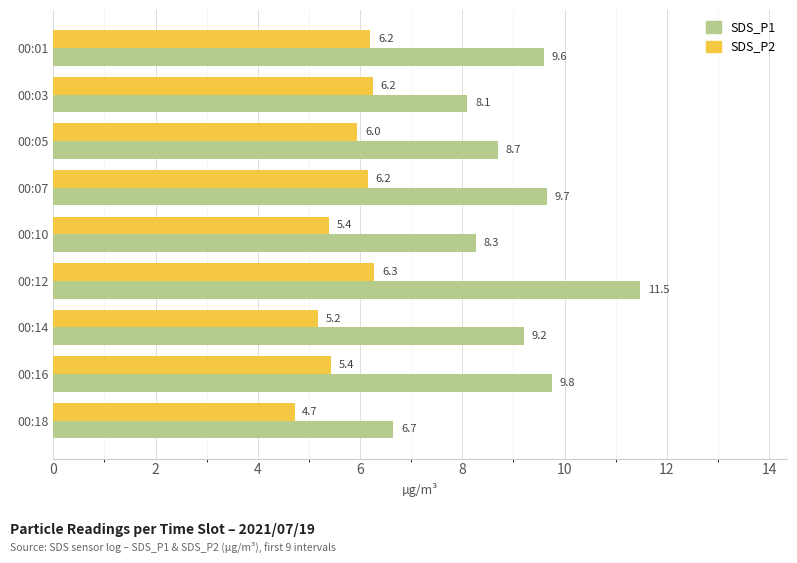

Is the value of SDS_P1 at 00:07 greater than the value of SDS_P2 at 00:16?

Yes